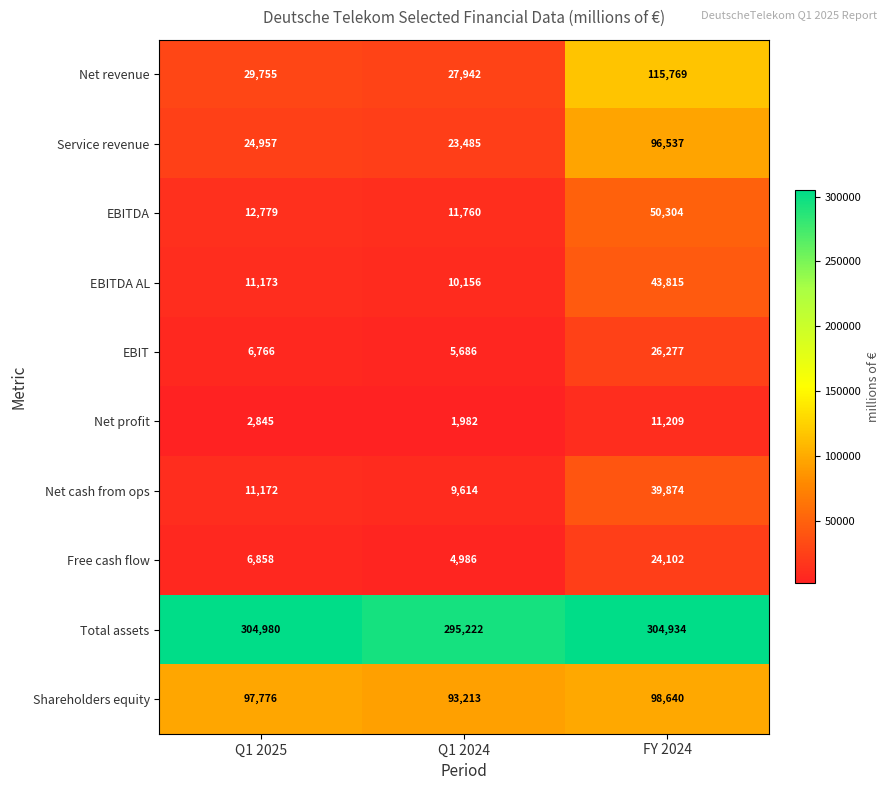

Which series has the largest total across all categories?

Total assets